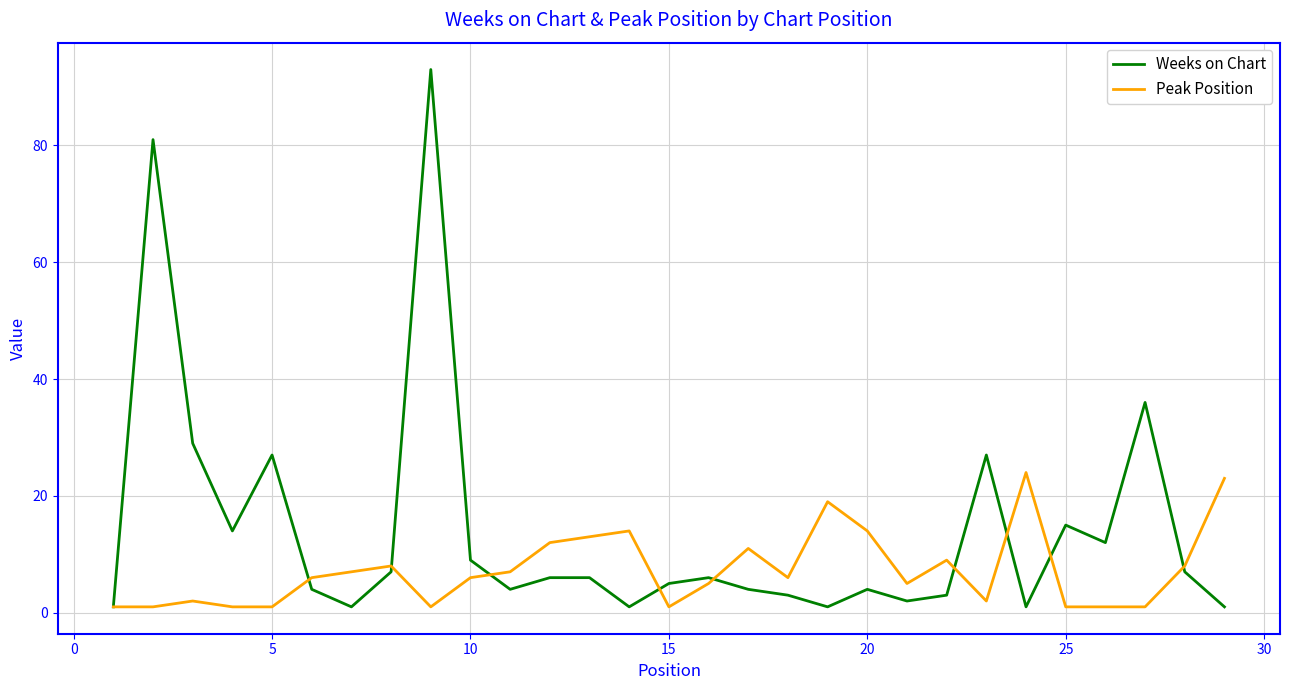

Which series has the widest spread of values?

Weeks on Chart